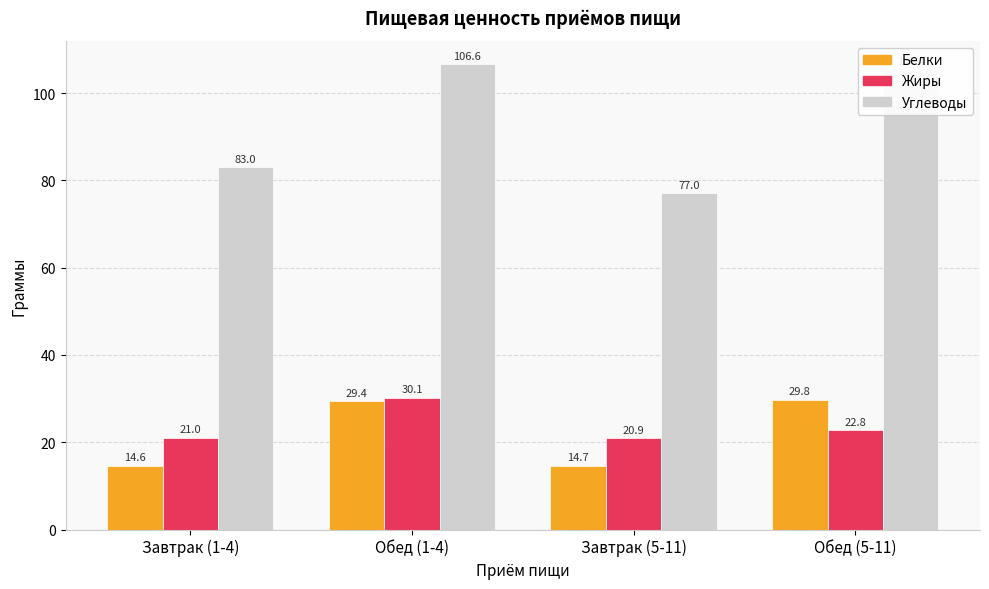

How many data points in Углеводы are above 105?

2